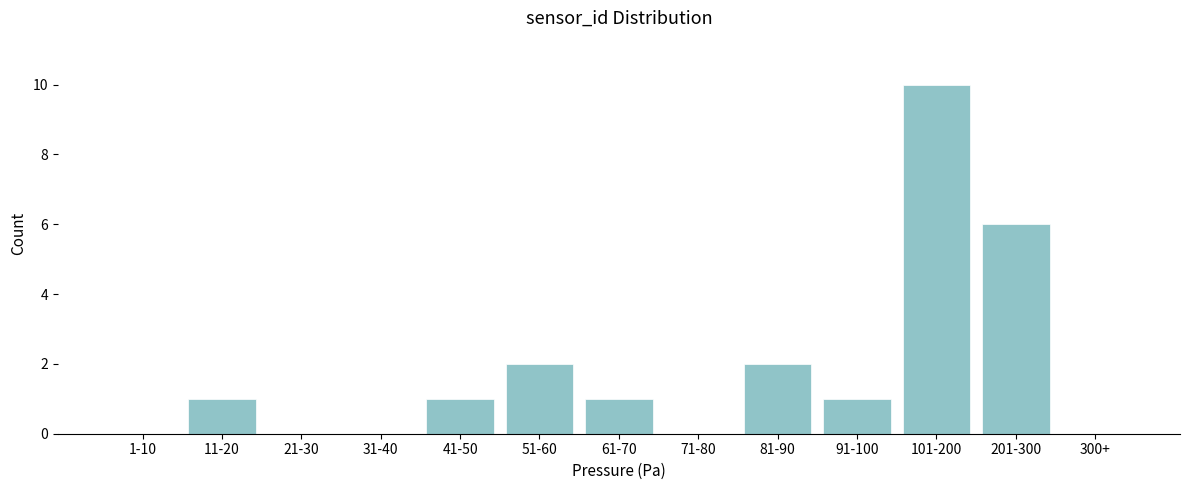

Reading right to left, extract all data points from this chart.

300+=0	201-300=6	101-200=10	91-100=1	81-90=2	71-80=0	61-70=1	51-60=2	41-50=1	31-40=0	21-30=0	11-20=1	1-10=0